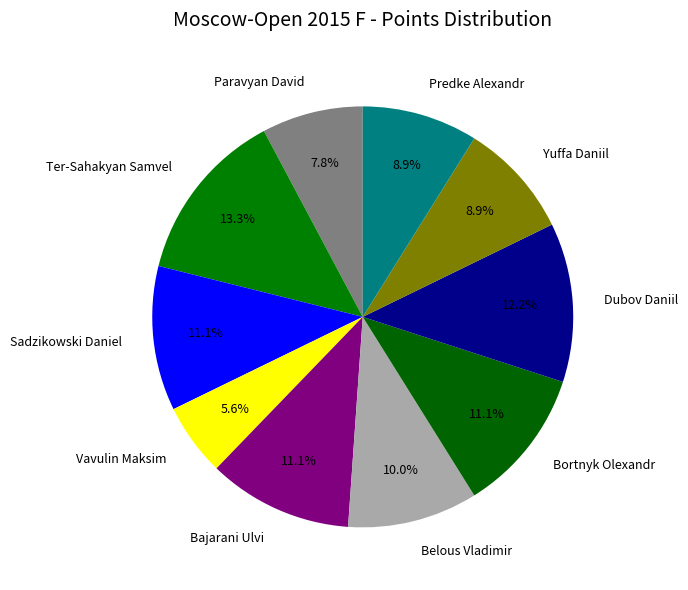

The Sadzikowski Daniel slice represents 11% of the pie. True or false?

True